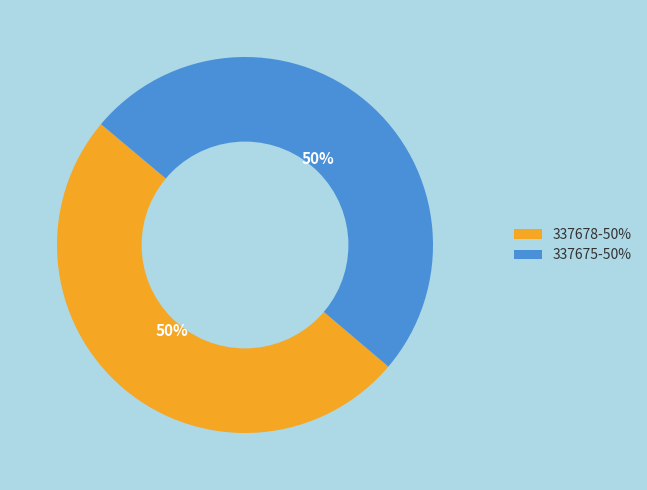

To the nearest percent, what is the difference between the largest and smallest slice percentages?

0%